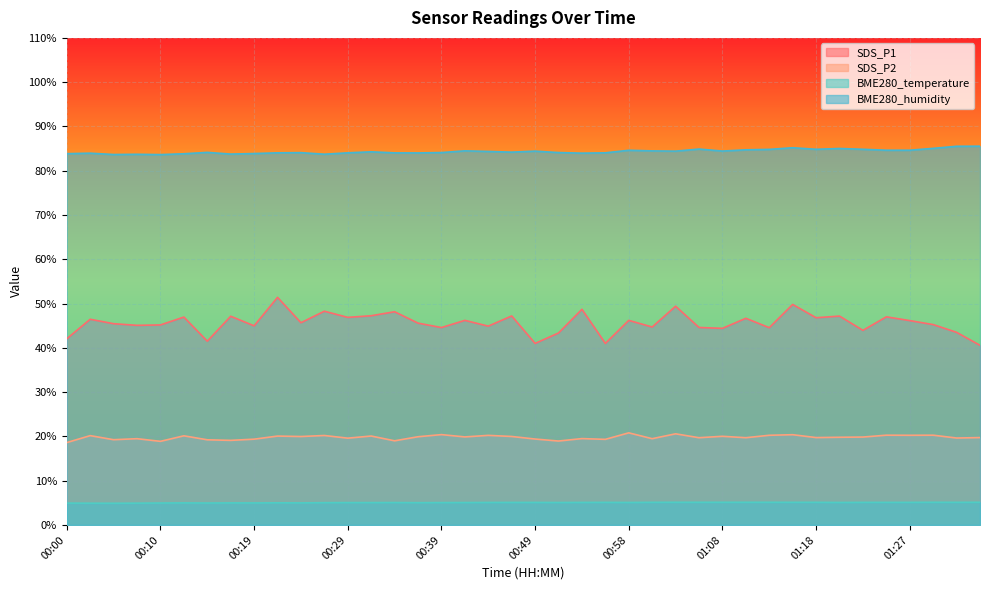

Which series has the largest range (max minus min)?

SDS_P1